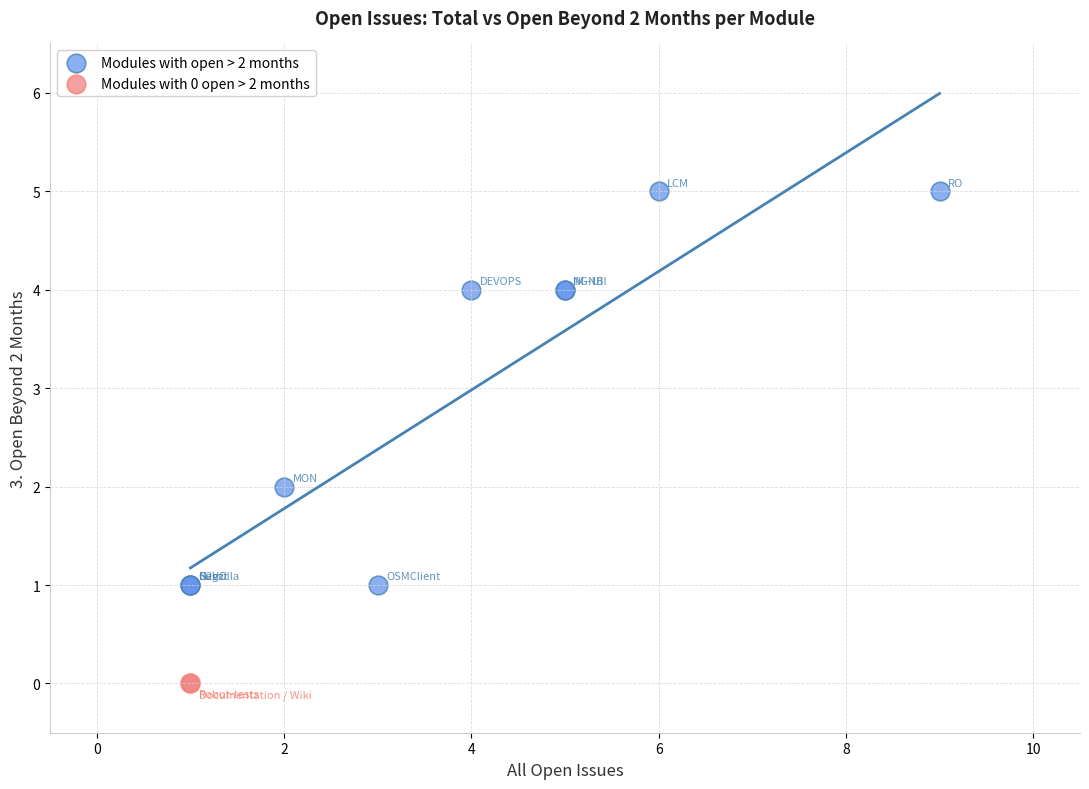

Which series contains the lowest Y value?

Modules with 0 open > 2 months